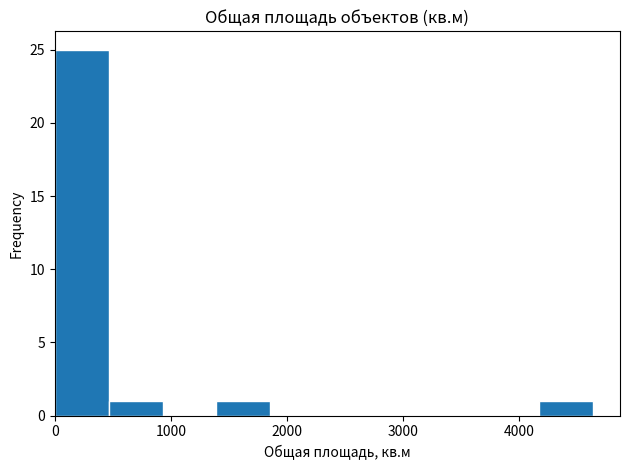

Reading left to right, list every bar in this chart as the range it spans on the x-axis followed by its height. Neither the bar edges nor the heights are printed on the chart, so give them approximately, as read against the axes.

0 to 500: 25
500 to 900: 1
900 to 1400: 0
1400 to 1900: 1
1900 to 2300: 0
2300 to 2800: 0
2800 to 3200: 0
3200 to 3700: 0
3700 to 4200: 0
4200 to 4600: 1